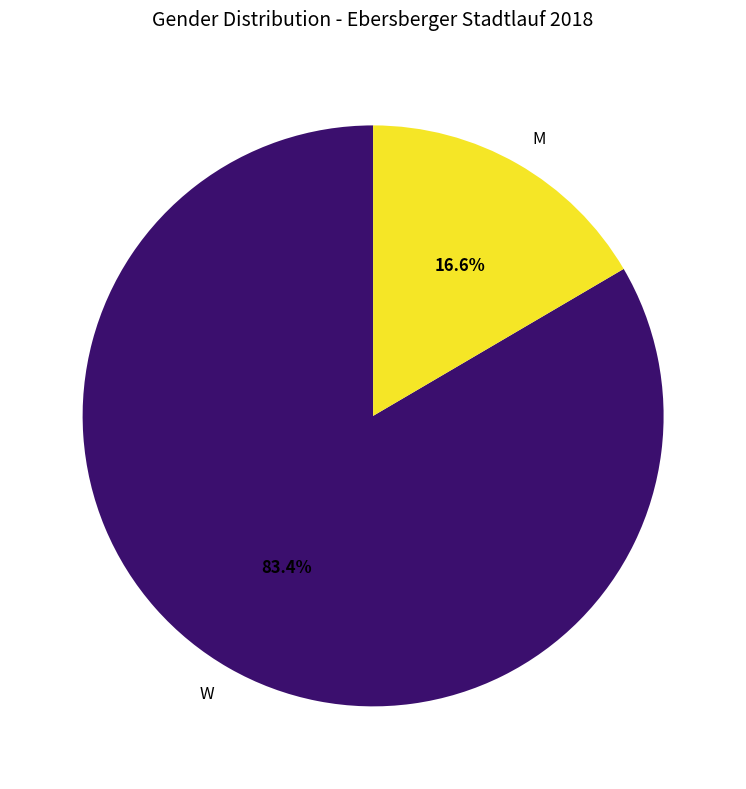

To the nearest percent, what is the difference between the largest and smallest slice percentages?

67%